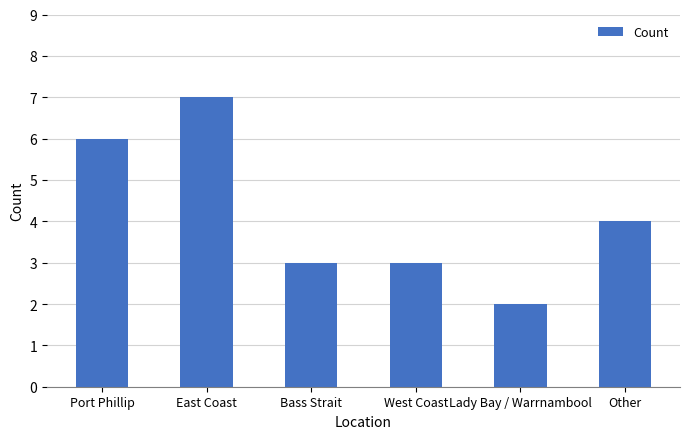

Is it true that the value at East Coast is 11?

False